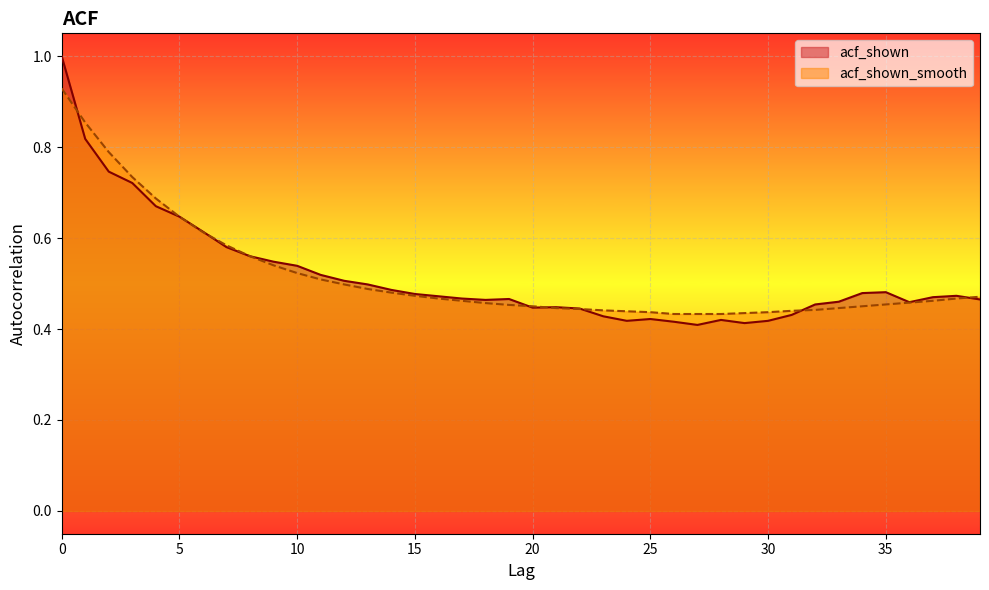

Which category has the lowest value across all series?

27